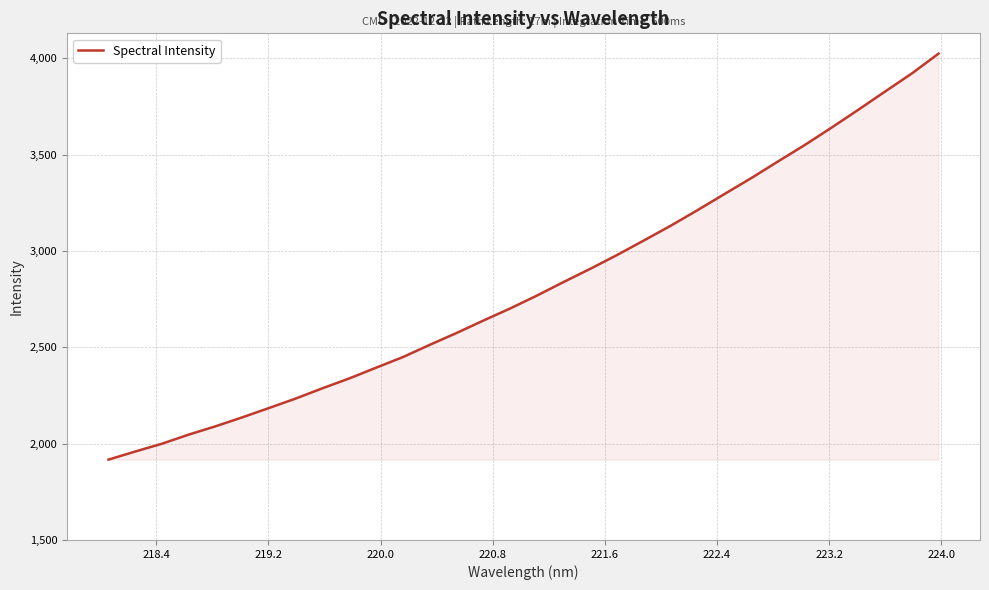

What is the greatest value displayed?

4023.5